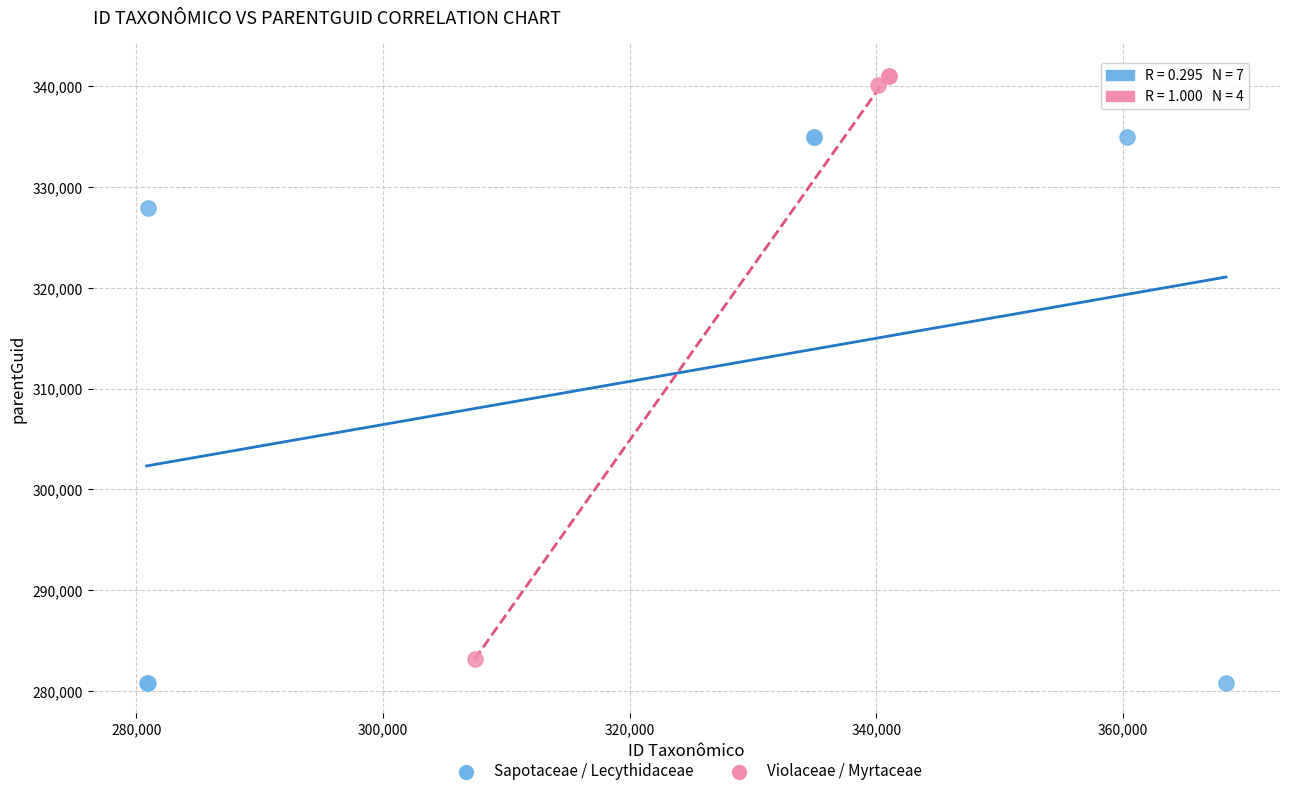

Which series has the largest Y range (max minus min)?

Violaceae / Myrtaceae